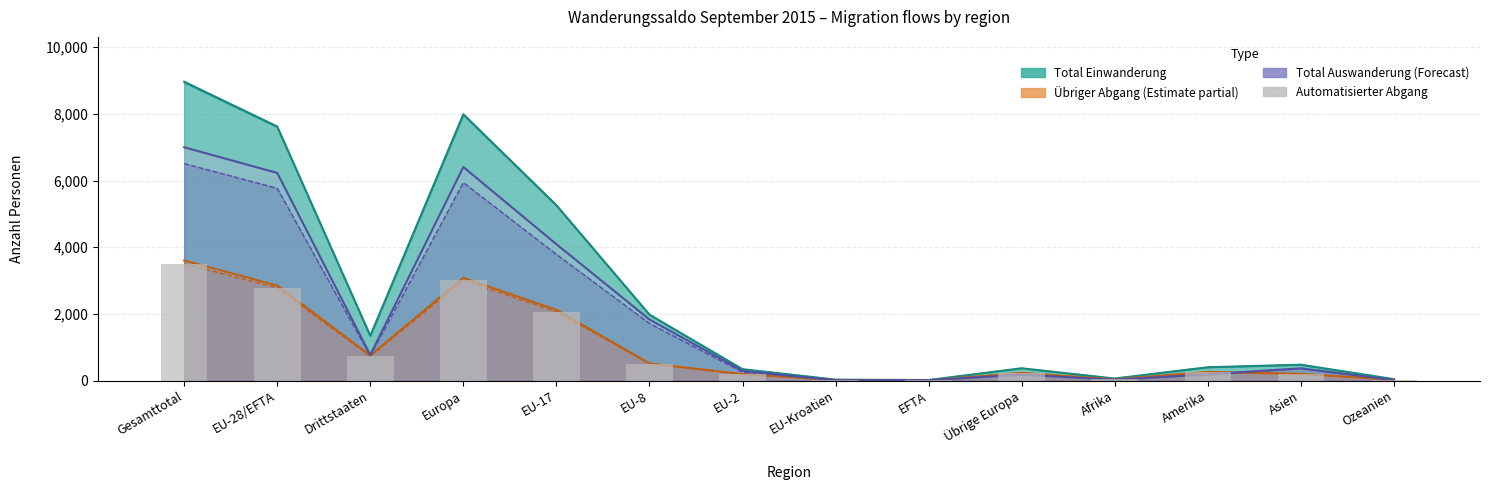

At which label does the data first exceed 249?

Gesamttotal